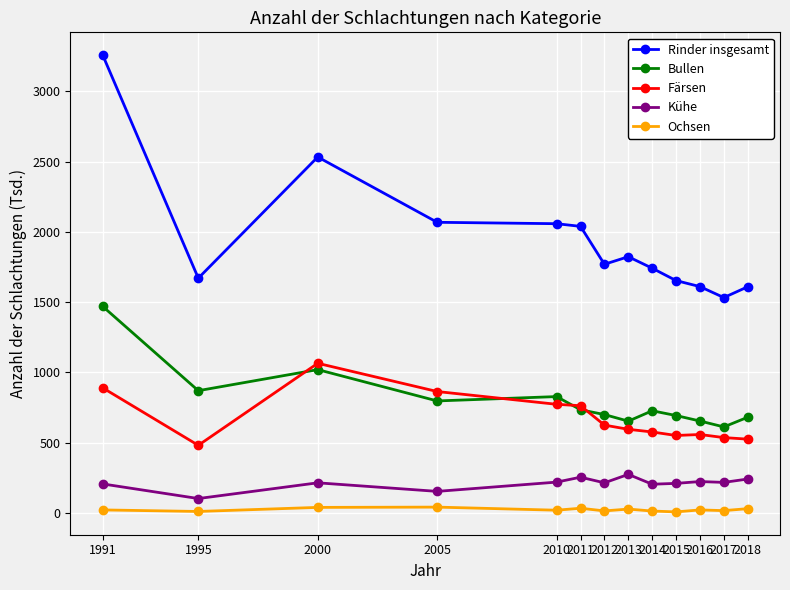

Rank the series at 2012 from lowest to highest value.

Ochsen, Kühe, Färsen, Bullen, Rinder insgesamt